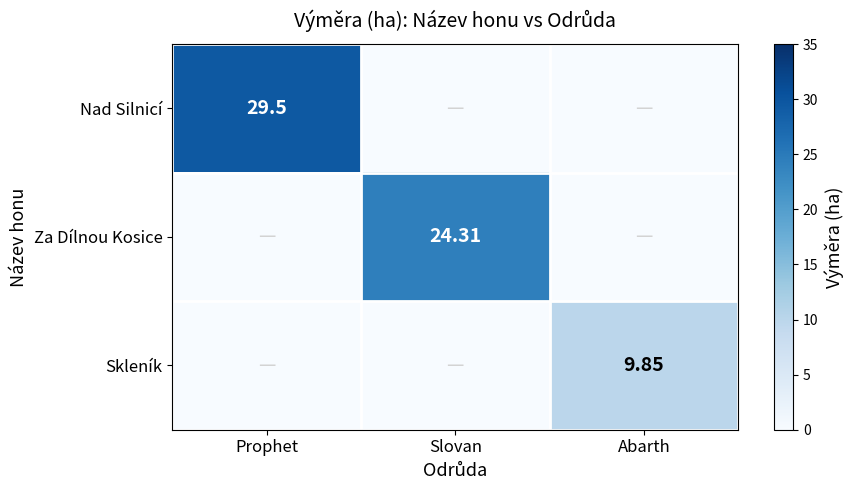

How many distinct data groups are displayed?

3